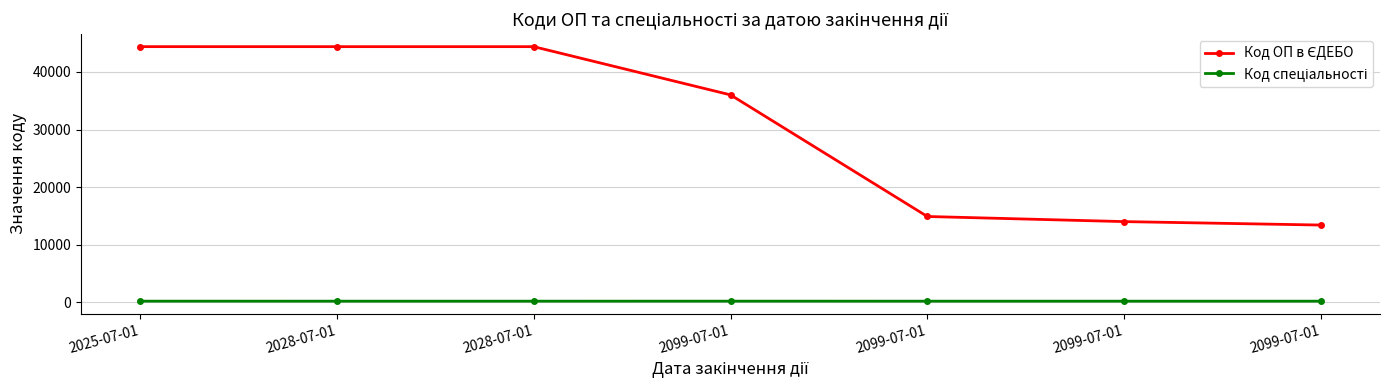

How many data points does each series have?

7